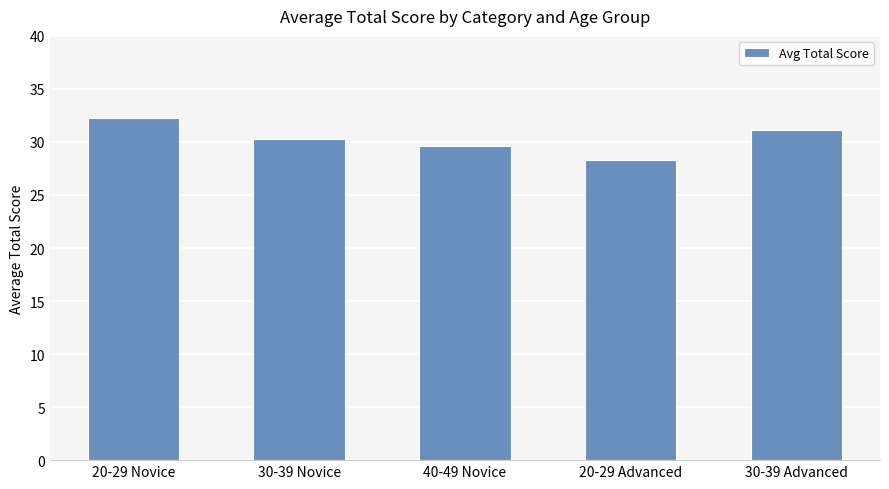

Is it true that the value at 40-49 Novice is 9.4?

False